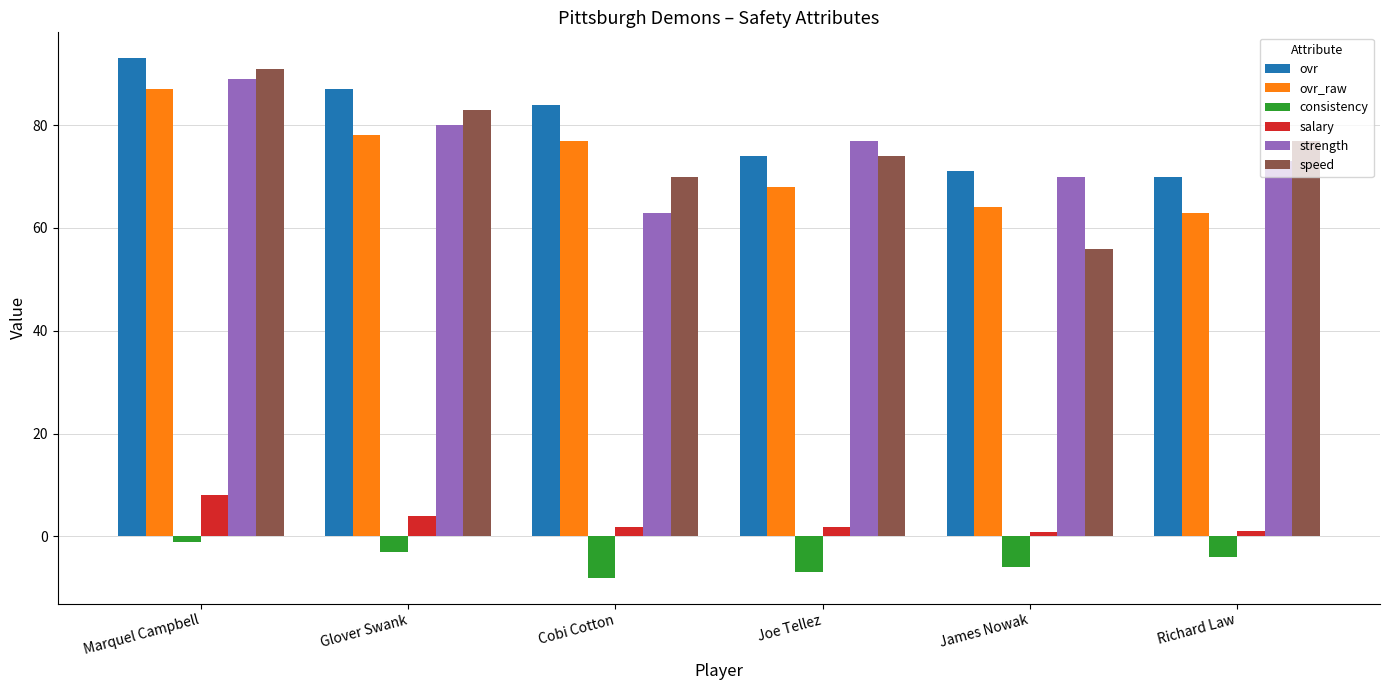

Where does the strength series first go above 77?

Marquel Campbell